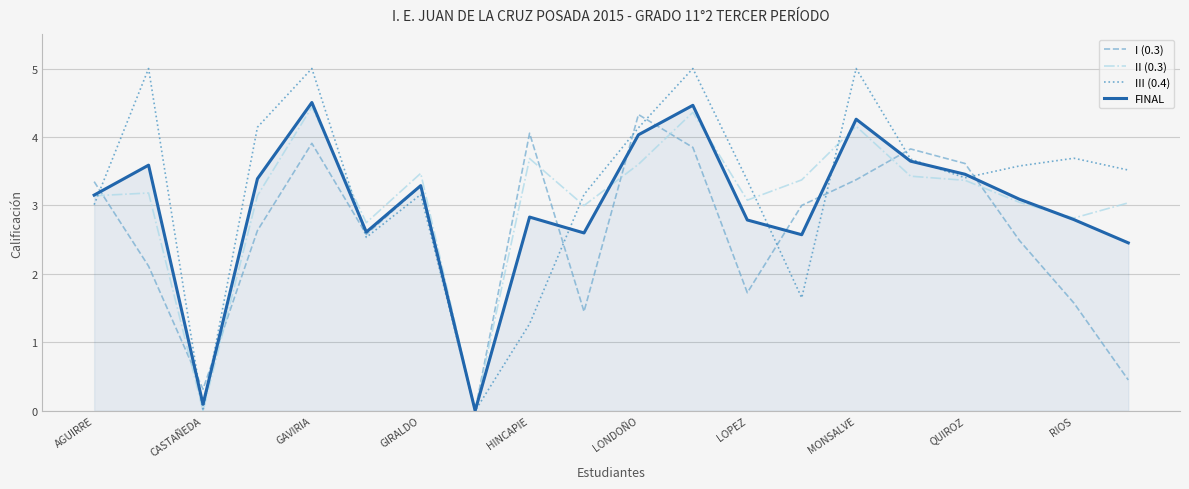

Which series has the largest range (max minus min)?

III (0.4)